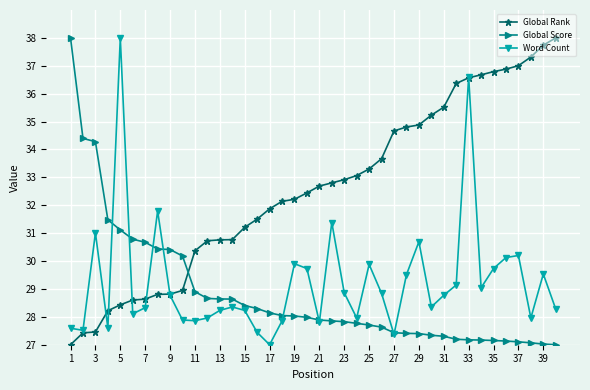

How many times do Global Score and Global Rank cross each other?

1